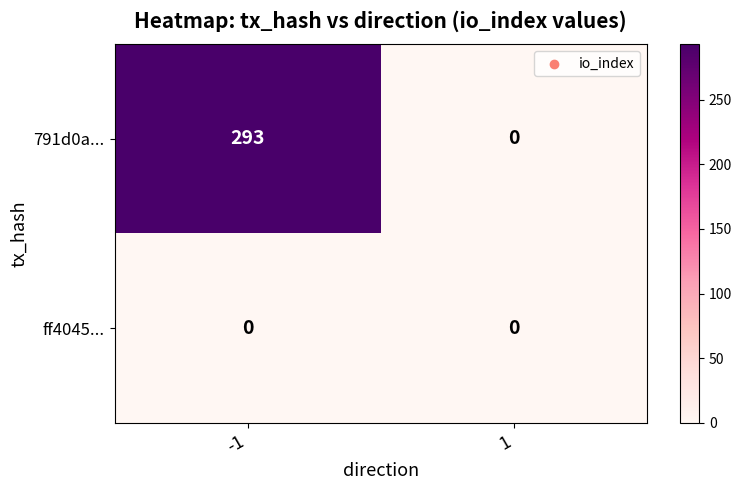

Which series changed the most between -1 and 1?

791d0a...